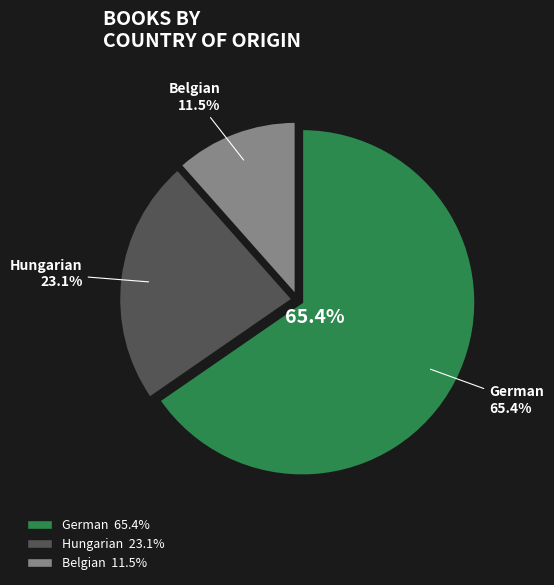

How many slices are in this pie chart?

3